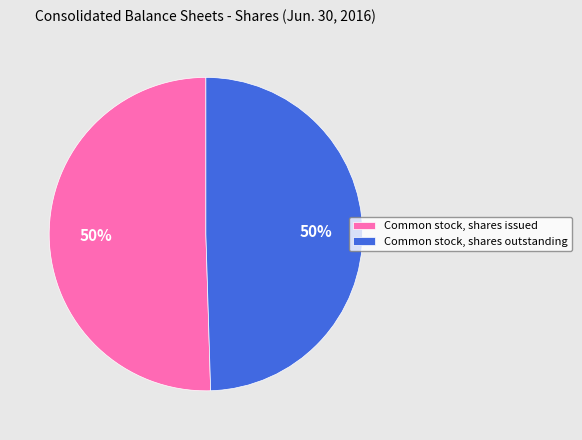

Approximately how many times larger is the value at Common stock, shares issued compared to Common stock, shares outstanding?

1.0